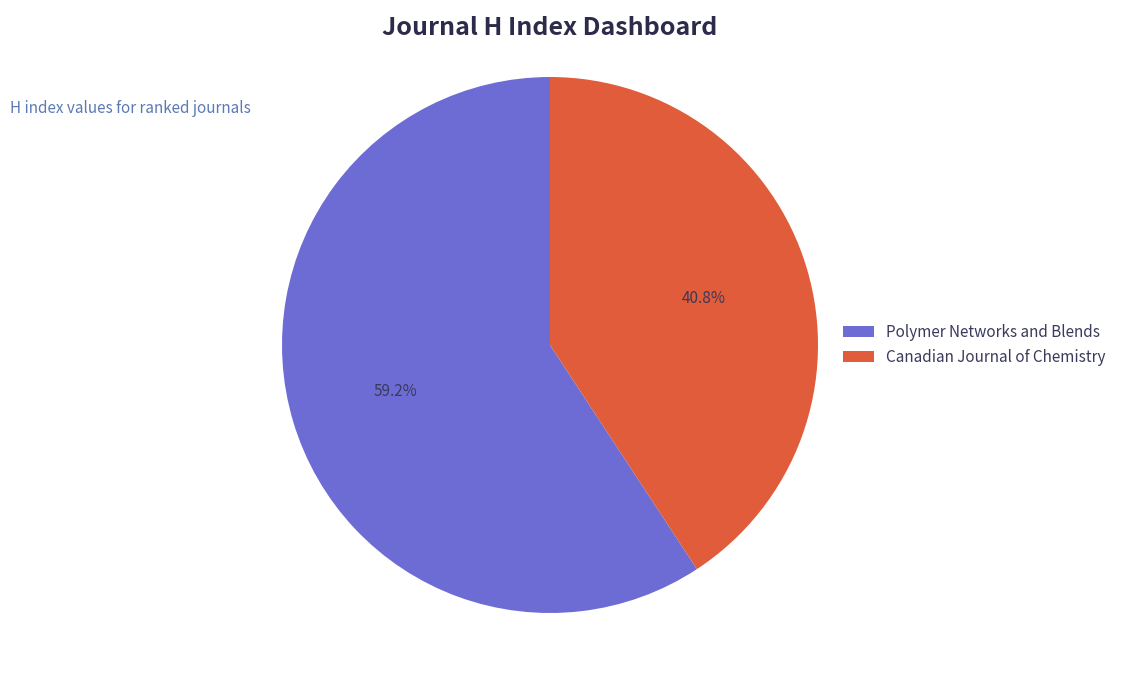

What is the total percentage of Polymer Networks and Blends and Canadian Journal of Chemistry?

100.0%